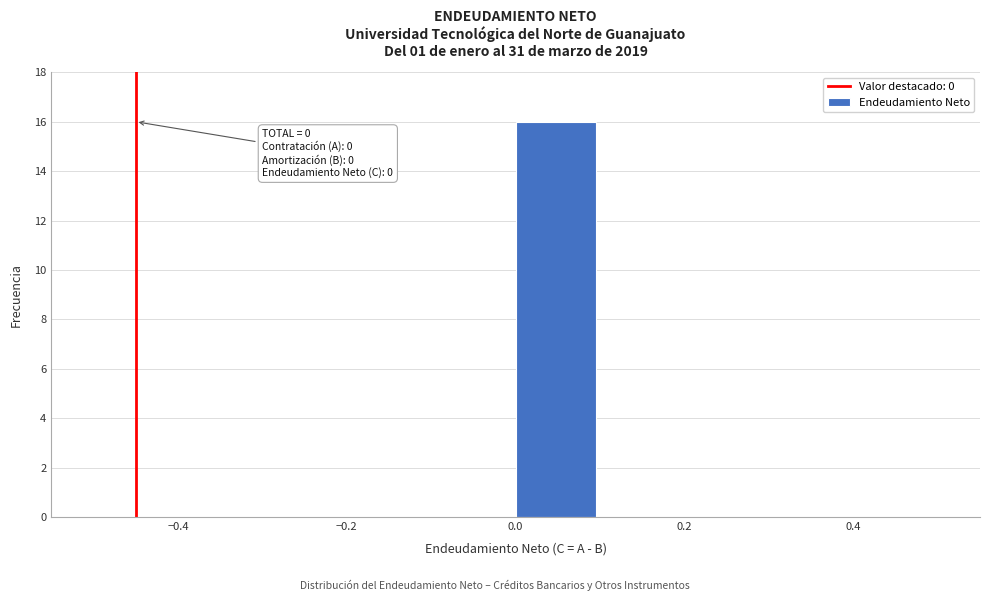

Which range on the x-axis has the tallest bar?

0.0 to 0.1